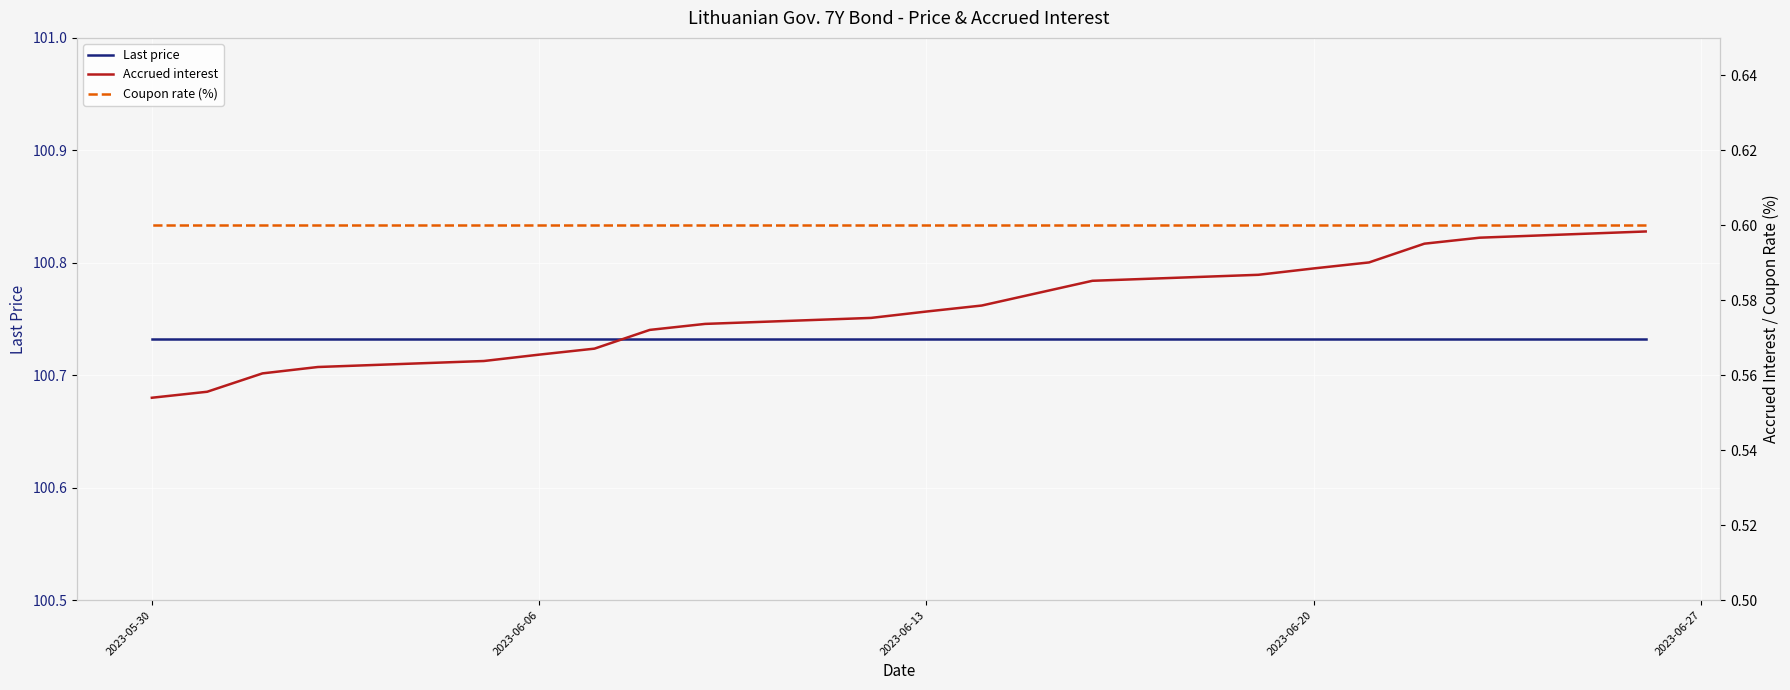

True or false: Coupon rate (%) has more than 1 points higher than both neighbors.

False